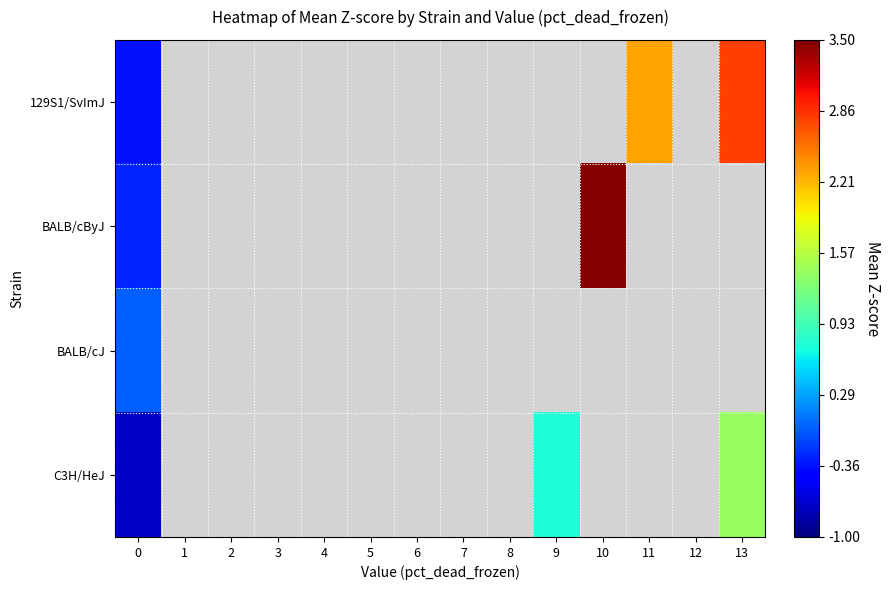

How many values in 129S1/SvImJ are below zero?

1